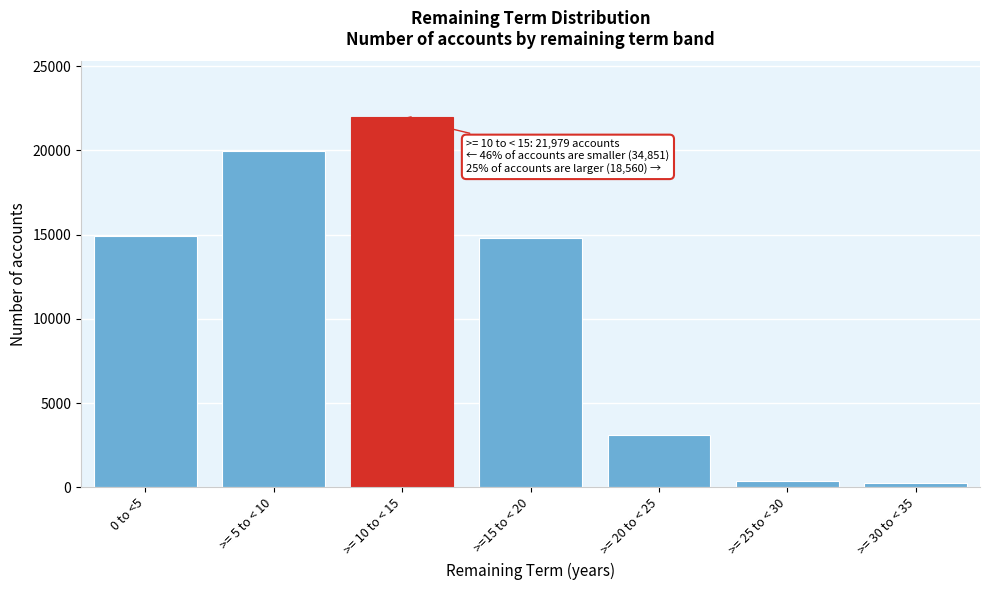

What is the change in value from >= 10 to < 15 to >=15 to < 20?

-7189